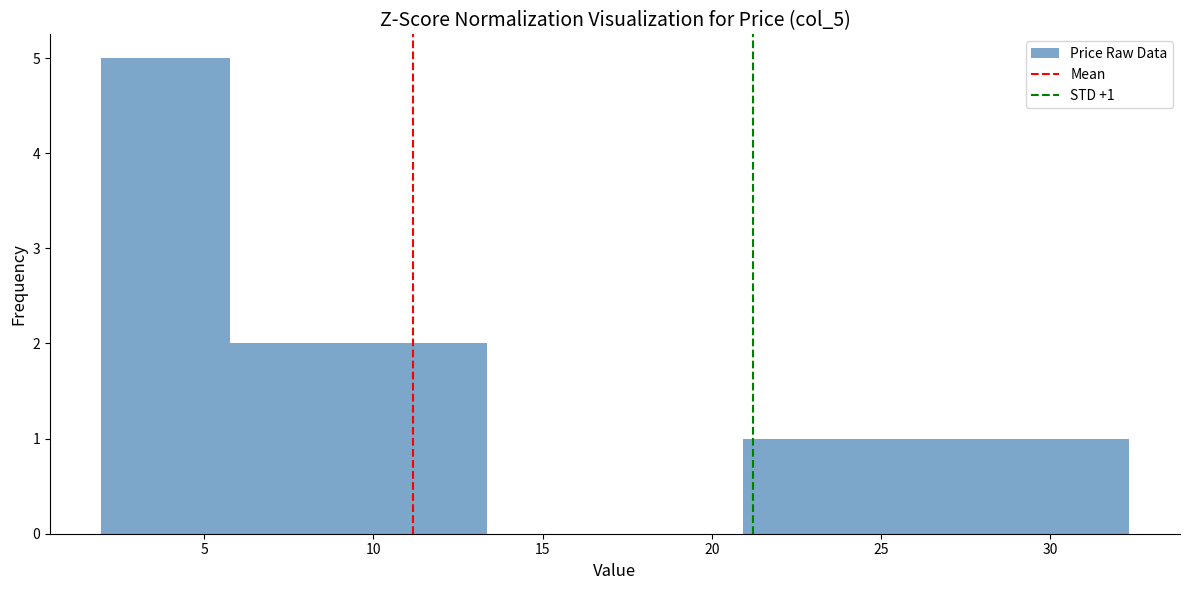

Over which range of the x-axis is the bar tallest?

2.0 to 6.0